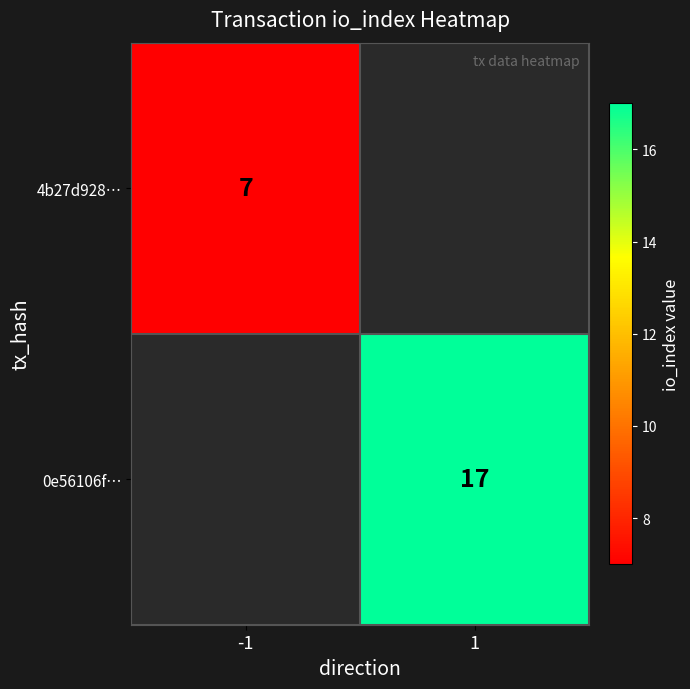

True or false: 4b27d928… has a value of 7 at -1.

True